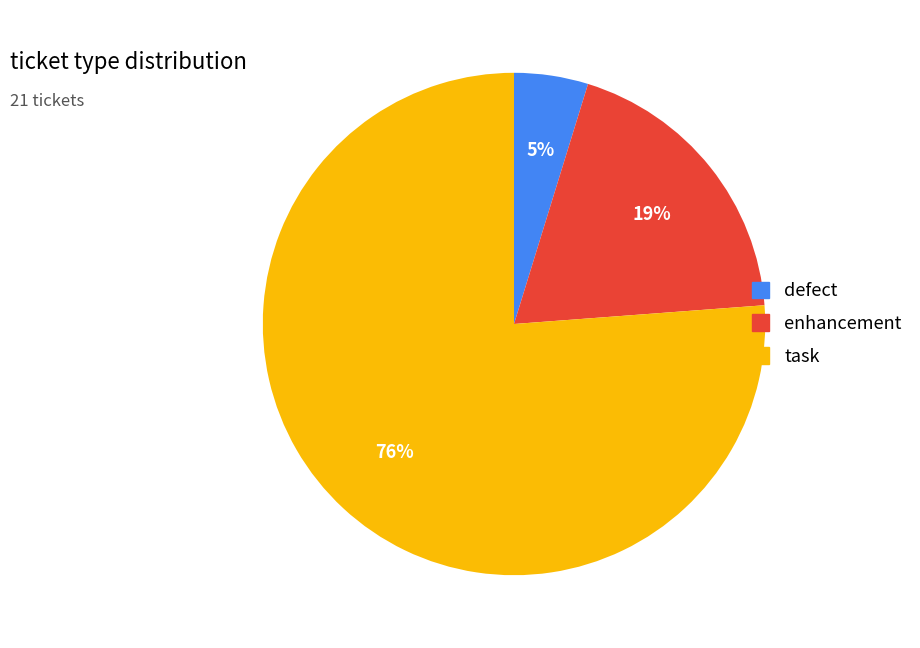

To the nearest percent, what percentage of the pie is task?

76%